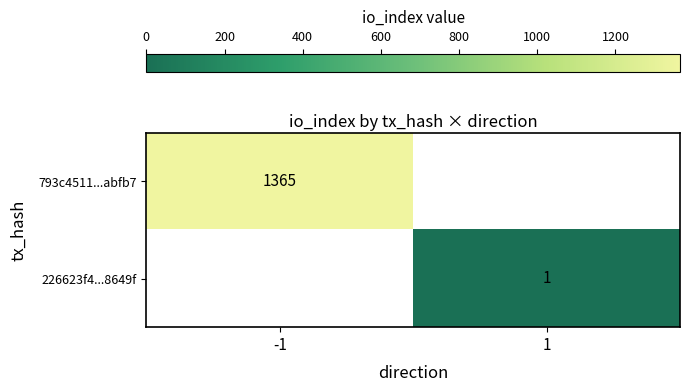

At how many categories does at least one series exceed 554?

1